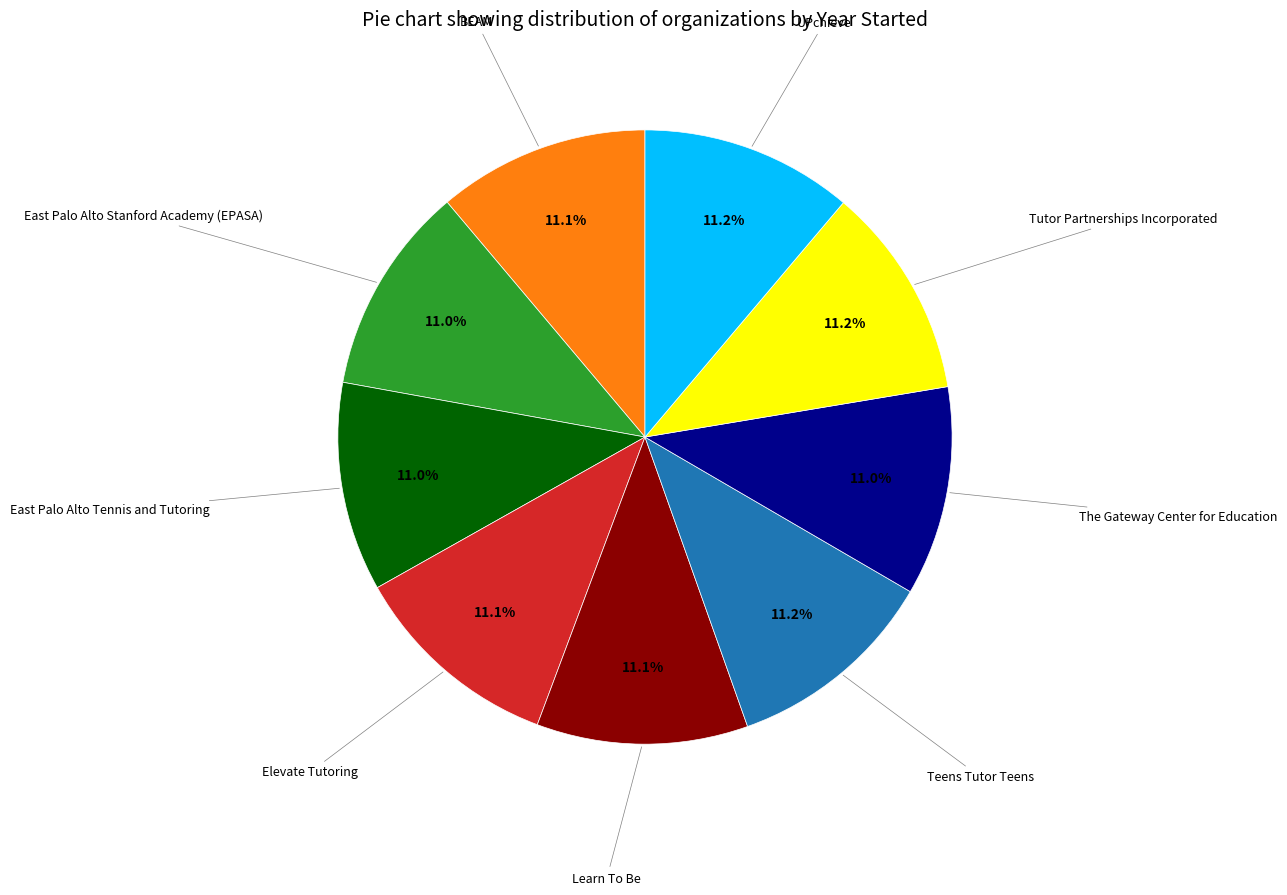

Is there a majority slice in this chart?

No